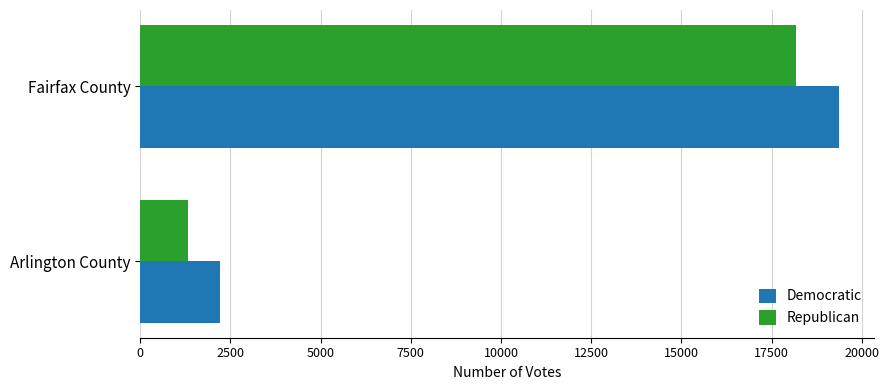

List the labels in order of Democratic value, smallest first.

Arlington County, Fairfax County